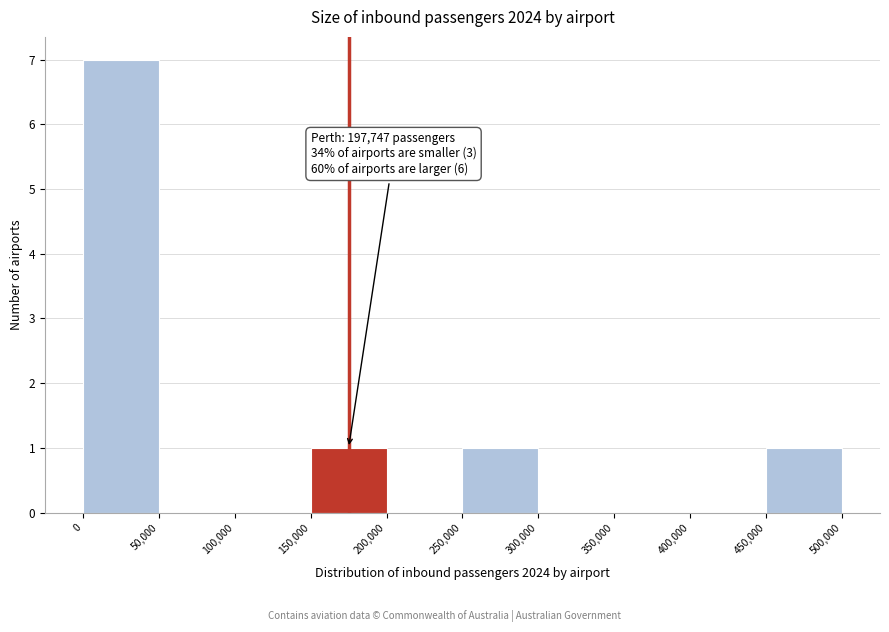

Which range on the x-axis has the tallest bar?

0 to 50,000